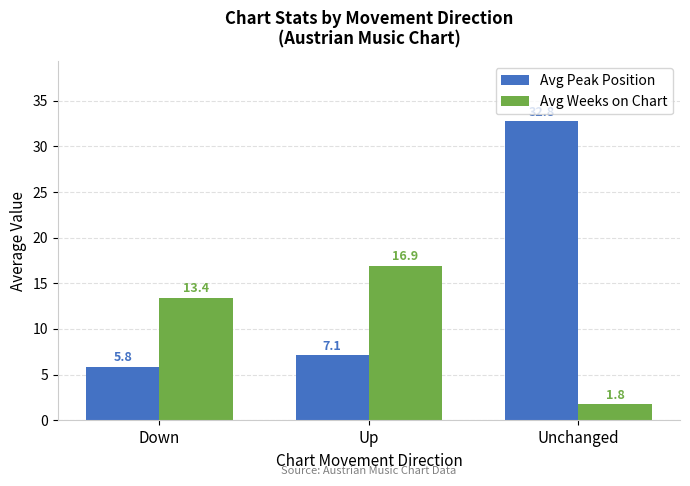

At how many categories does at least one series exceed 16?

2